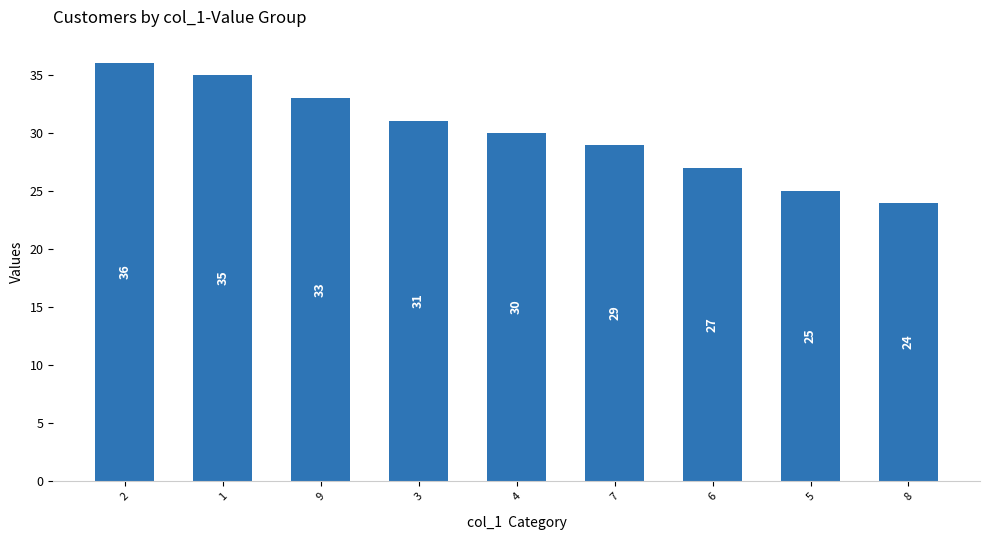

List the labels in order of value, smallest first.

8, 5, 6, 7, 4, 3, 9, 1, 2